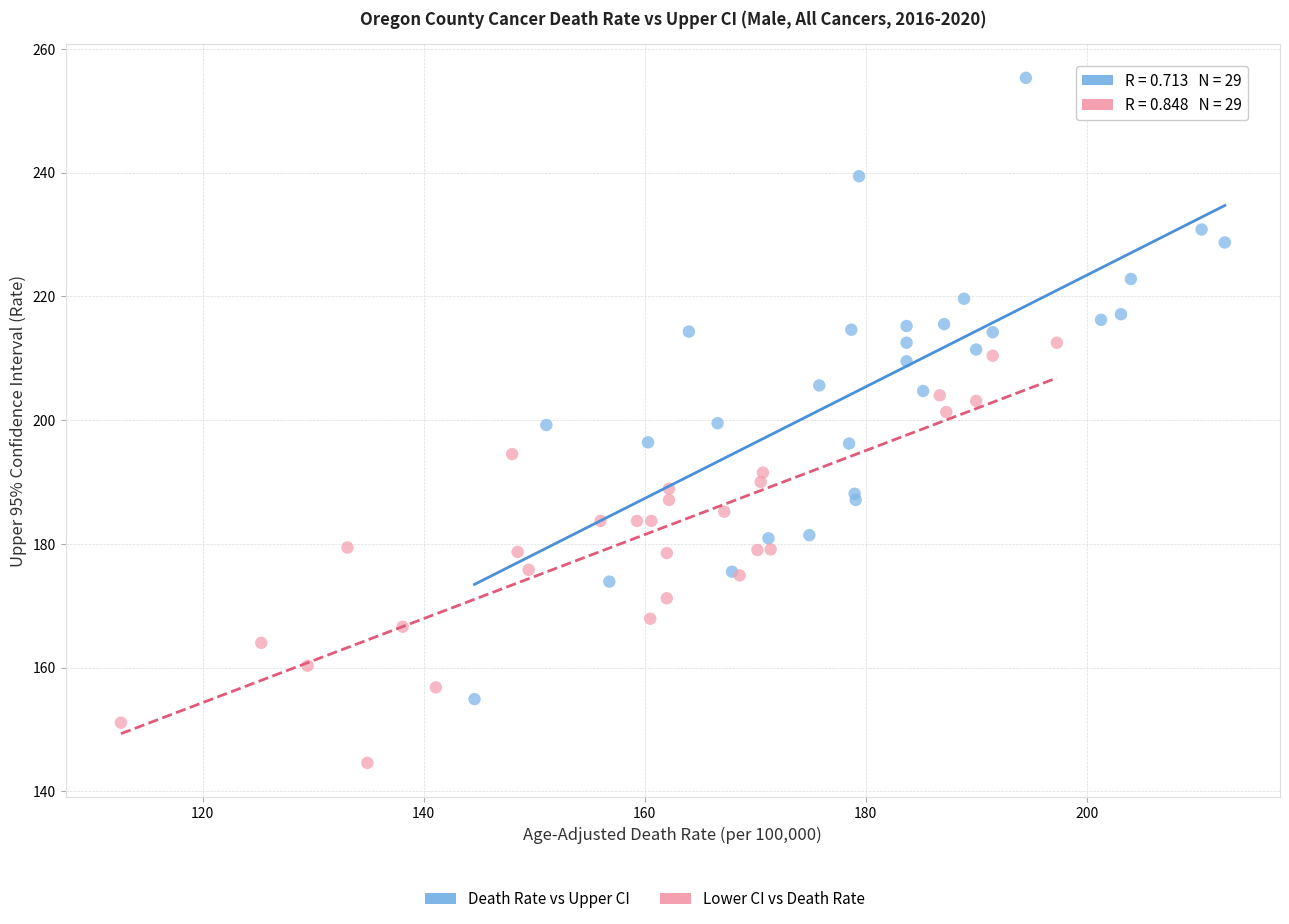

Which series reaches the minimum Y coordinate?

Lower CI vs Death Rate